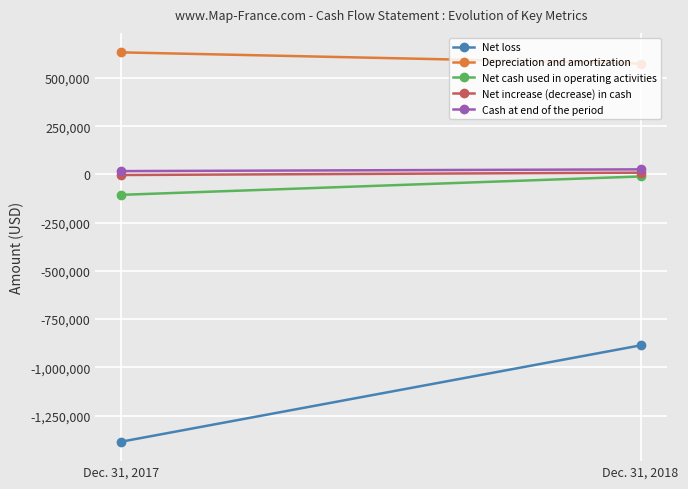

True or false: Net cash used in operating activities has a value of -4170 at Dec. 31, 2018.

False